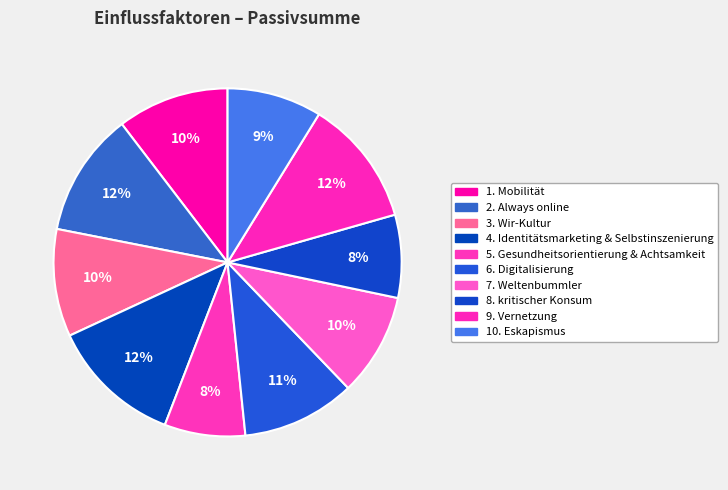

True or false: 2. Always online accounts for 1% of the total.

False